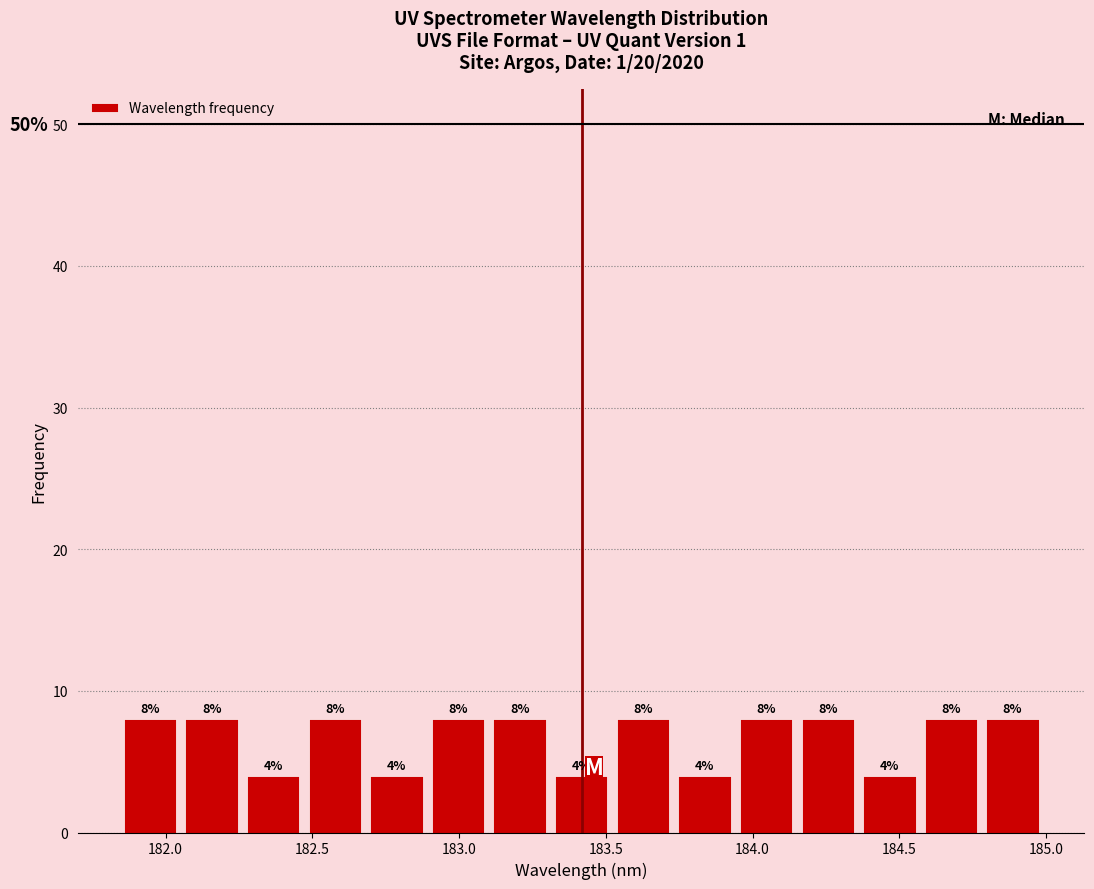

What is the height of the bar covering 183.75 to 183.95 on the x-axis? The bar edges are not printed on the chart, so give them approximately, as read against the axis.

4